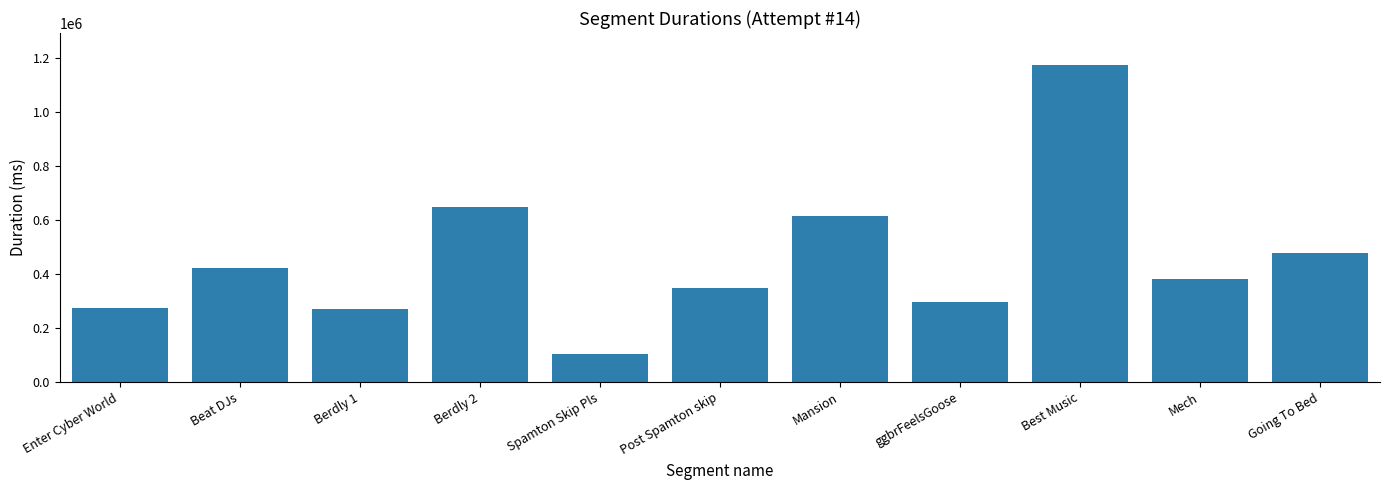

What is the difference between the maximum and second lowest values?

905135